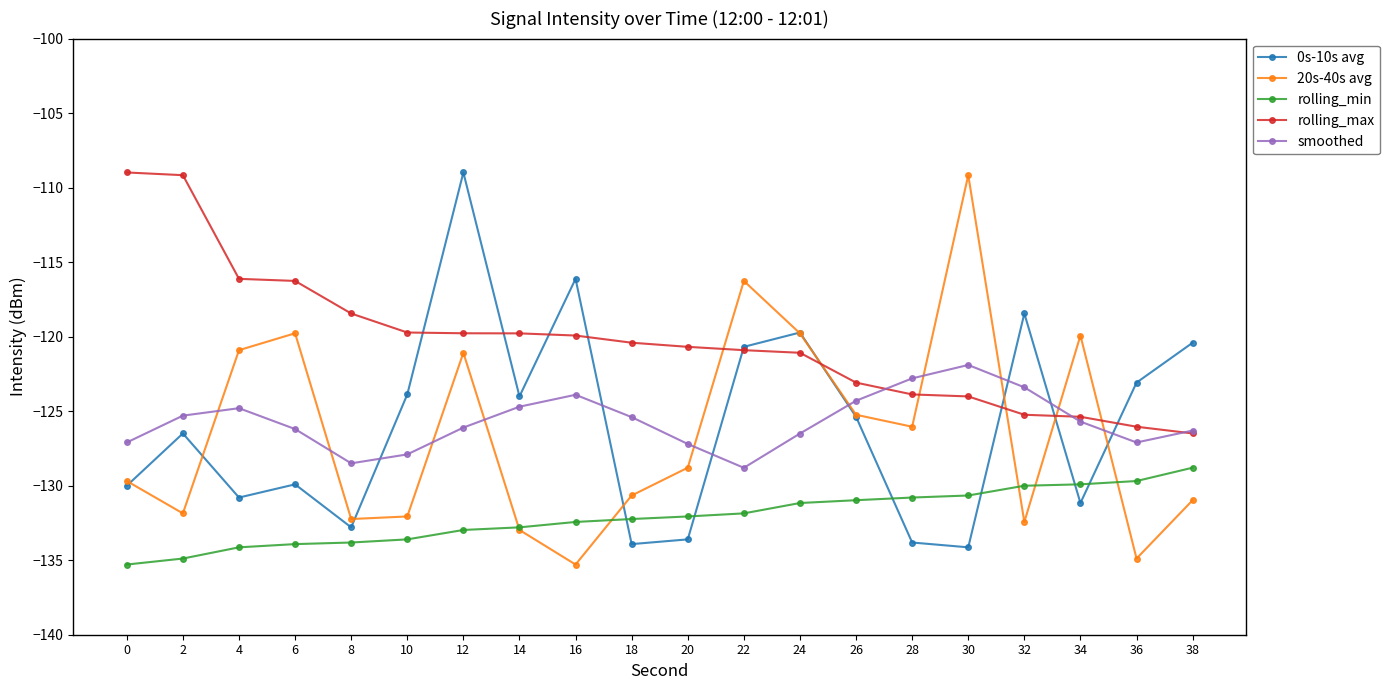

Between which two adjacent categories do 20s-40s avg and smoothed first intersect?

2 and 4